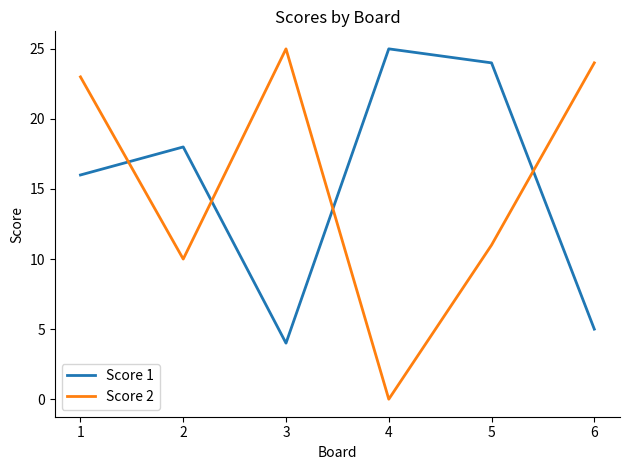

Is it true that Score 1 equals 18 at 2?

True